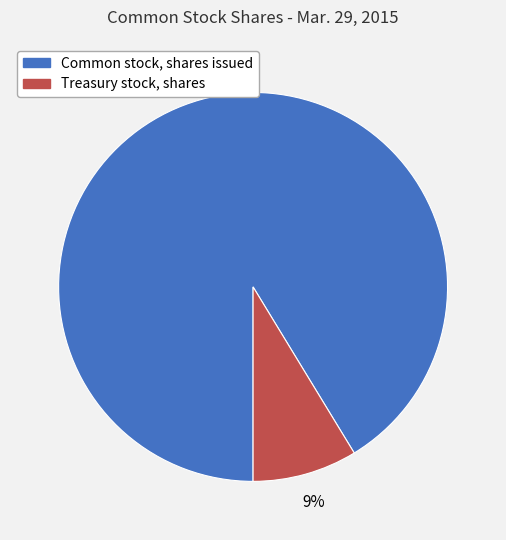

What percentage is the Common stock, shares issued slice, to the nearest percent?

91%